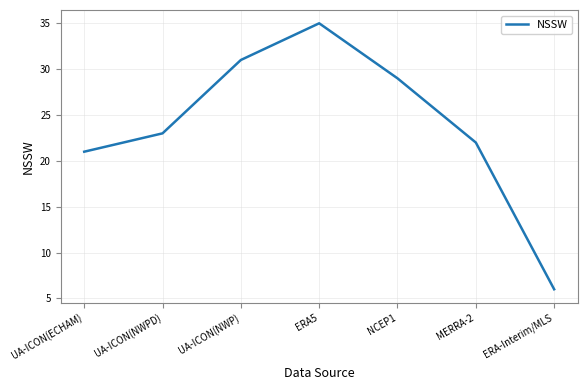

What is the change in value from UA-ICON(NWP) to ERA-Interim/MLS?

-25